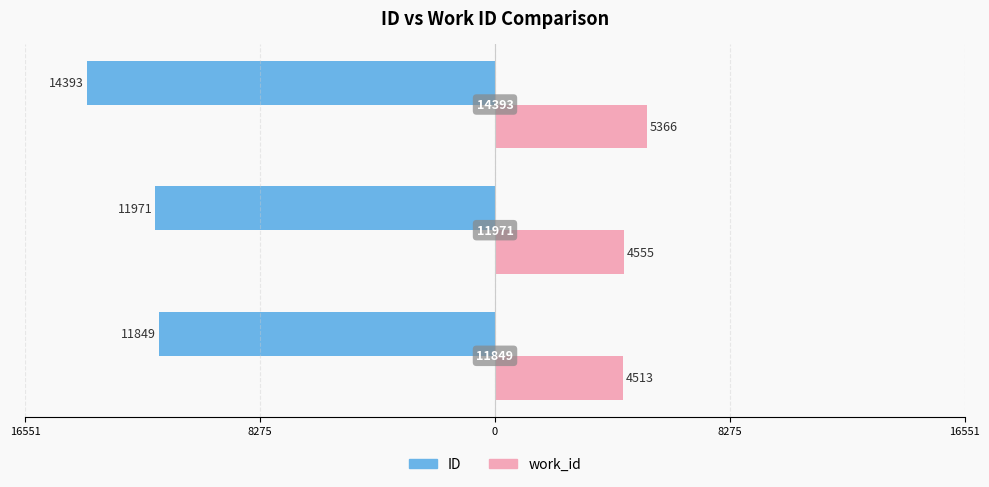

Reading left to right, list all the values displayed in this chart.

ID: -11849	-11971	-14393
work_id: 4513	4555	5366